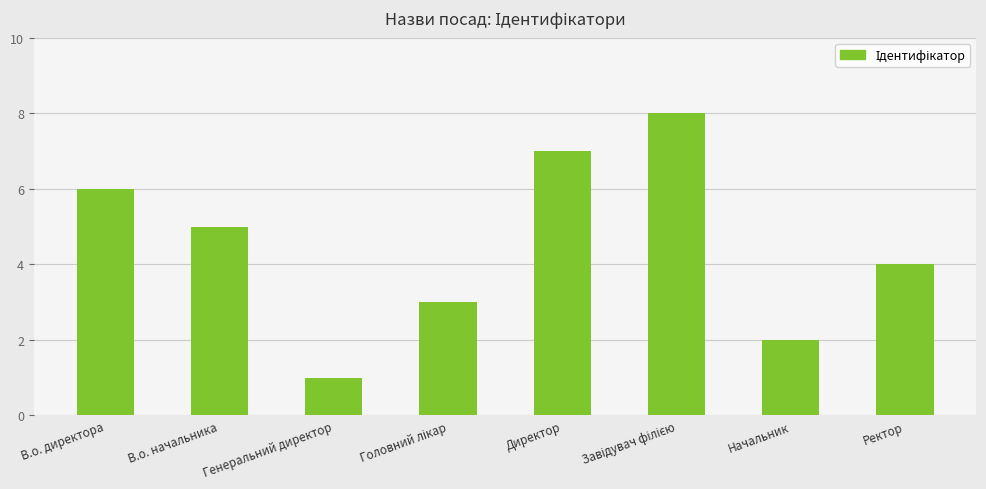

Where does the data first go above 5?

В.о. директора